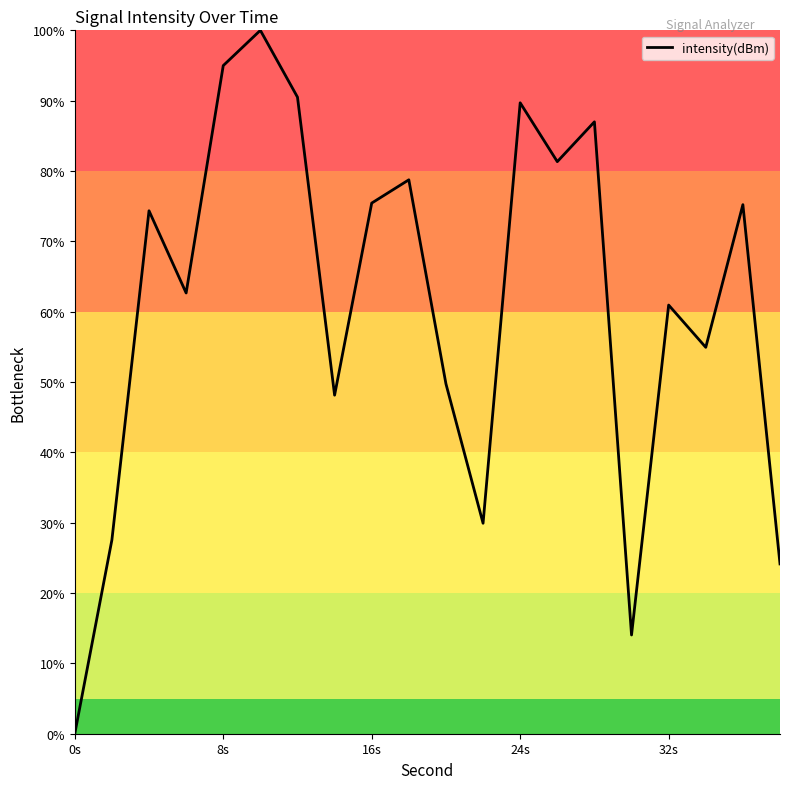

True or false: the data shows 0.0 at 0s.

True